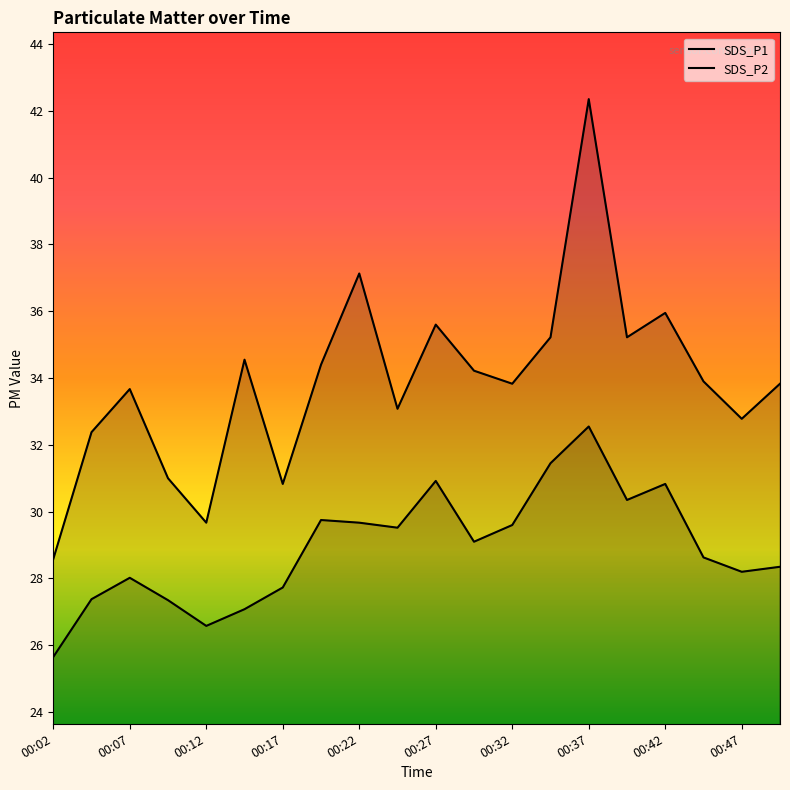

List the series in order of their overall mean, highest first.

SDS_P1, SDS_P2